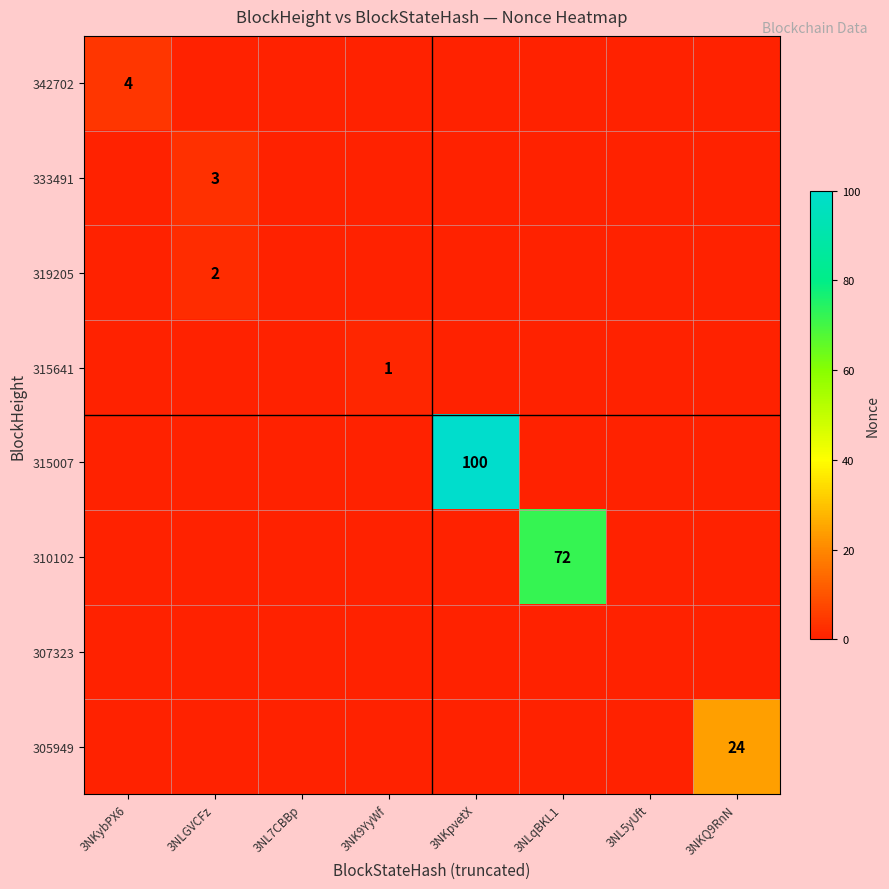

Is it true that 319205 equals 2 at 3NLGVCFz?

True